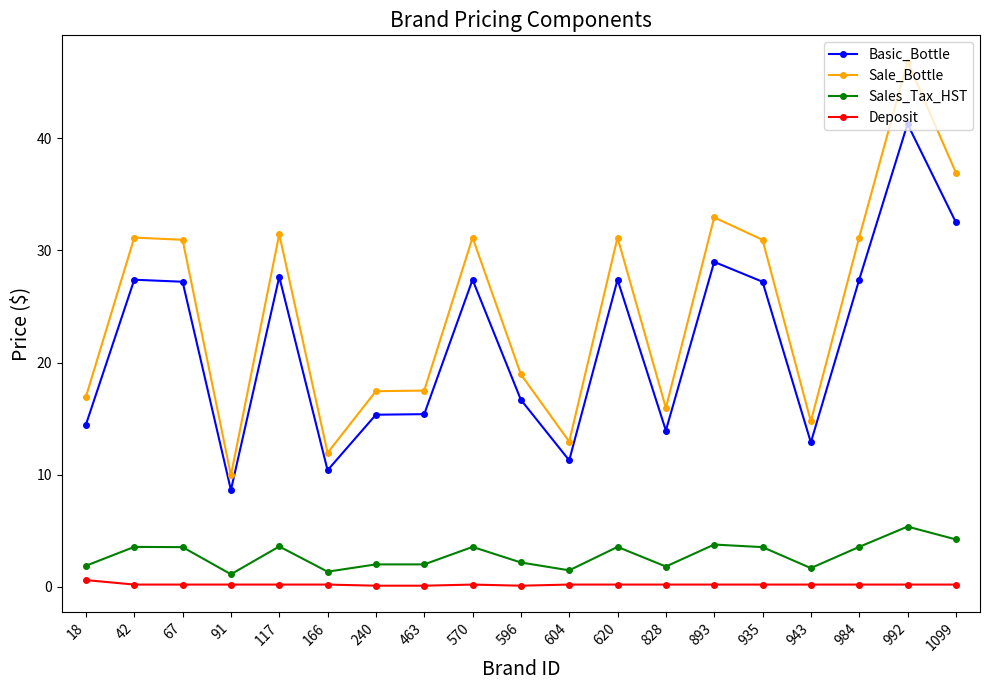

Rank the series by their maximum value, from highest to lowest.

Sale_Bottle, Basic_Bottle, Sales_Tax_HST, Deposit